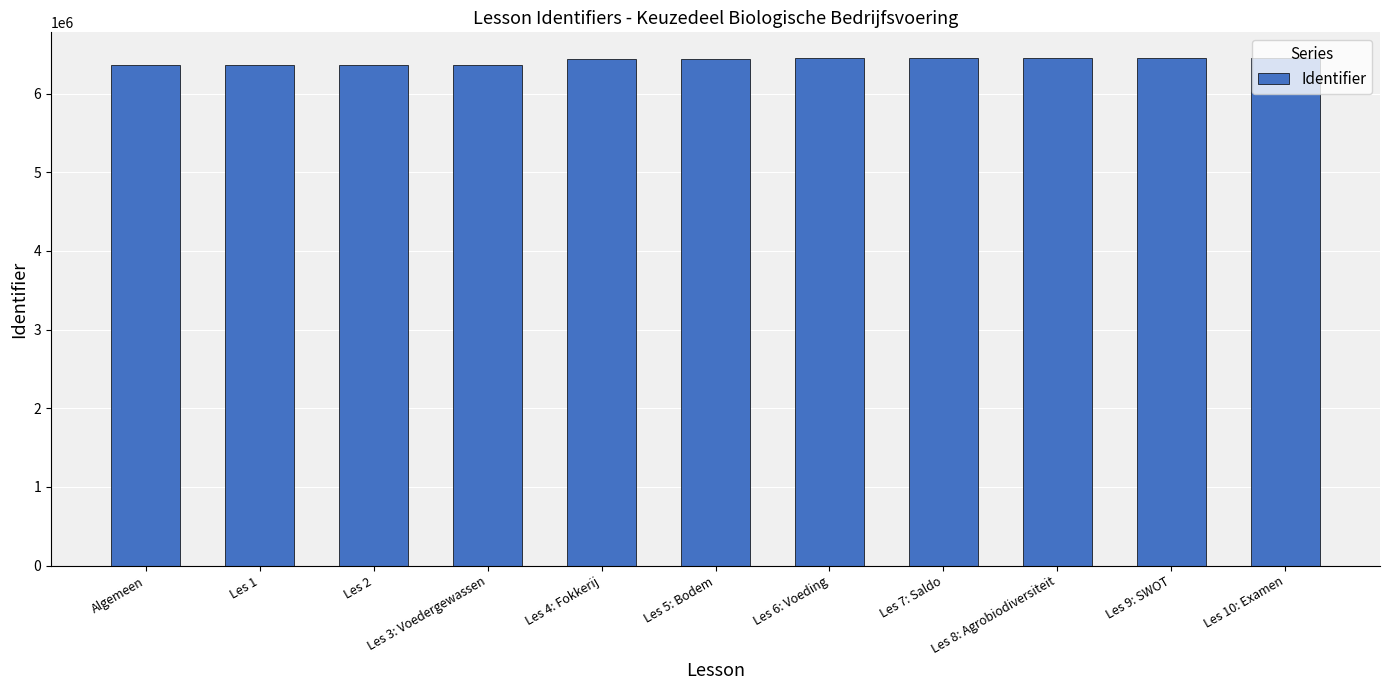

What is the sum of all values?

70612880